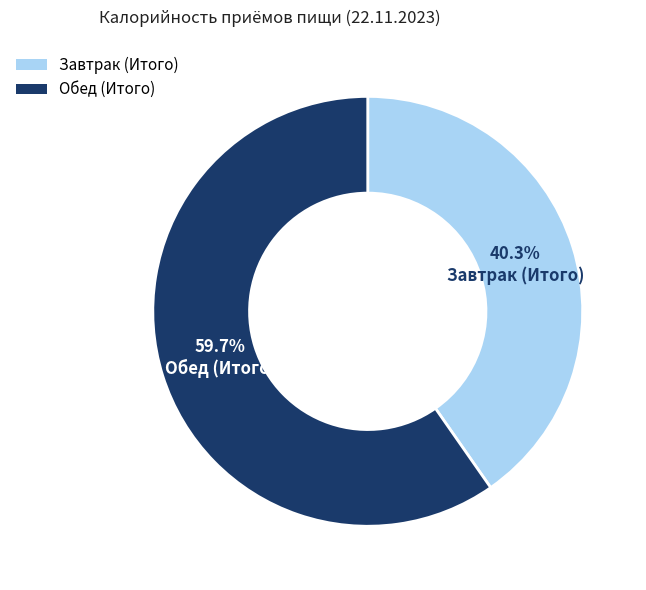

Count the number of slices in the pie.

2